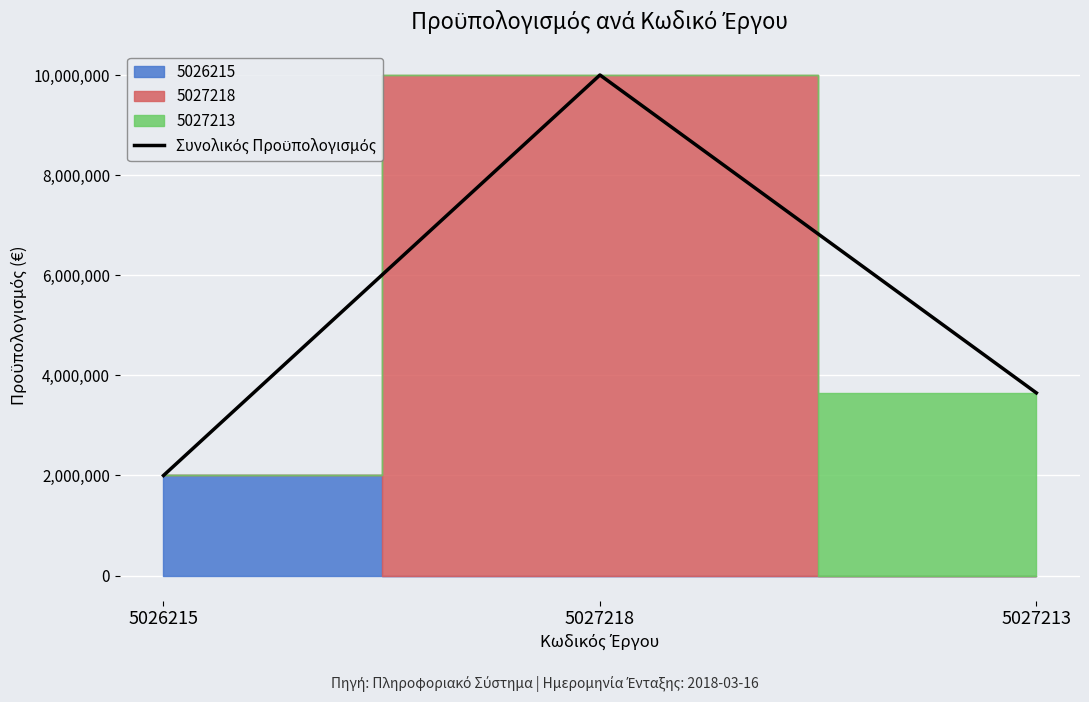

Reading left to right, transcribe all the data shown in this chart.

5026215=2000000	5027218=10000000	5027213=3650000